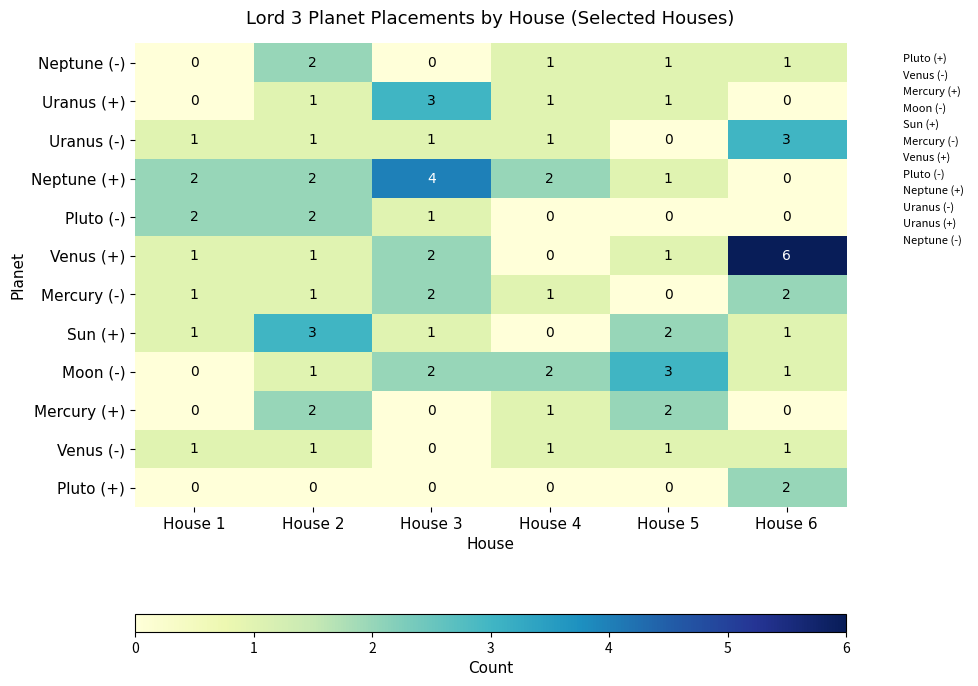

At how many categories does at least one series exceed 1?

6